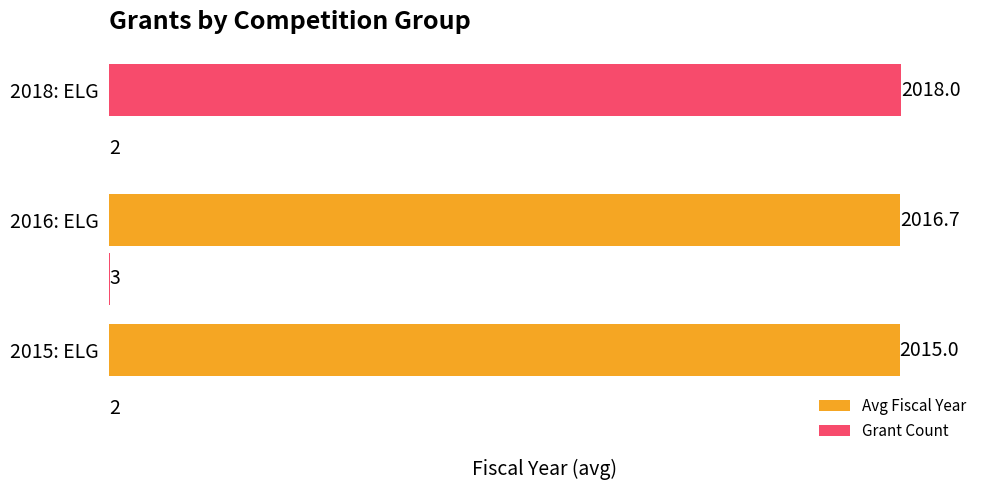

How many data points in Avg Fiscal Year are above 2016?

2